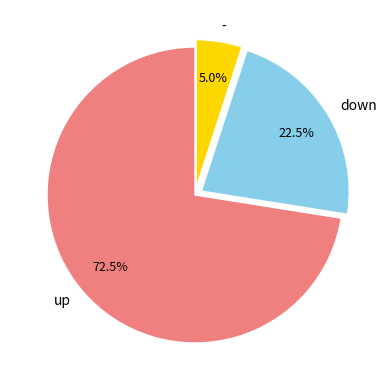

Is it true that down is 16% of the pie?

False